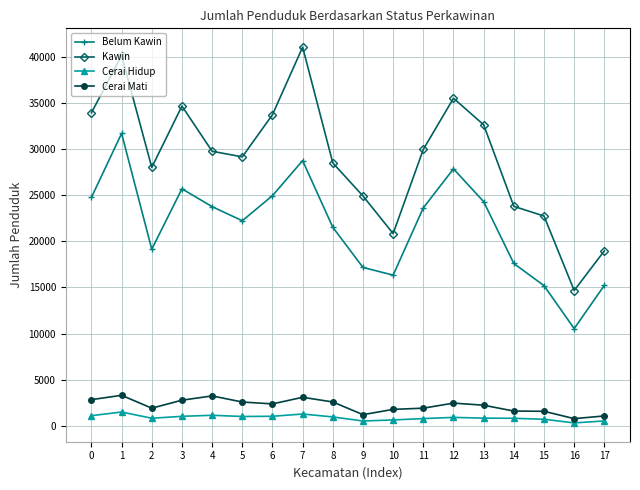

What is the sum of all Cerai Hidup values?

15800